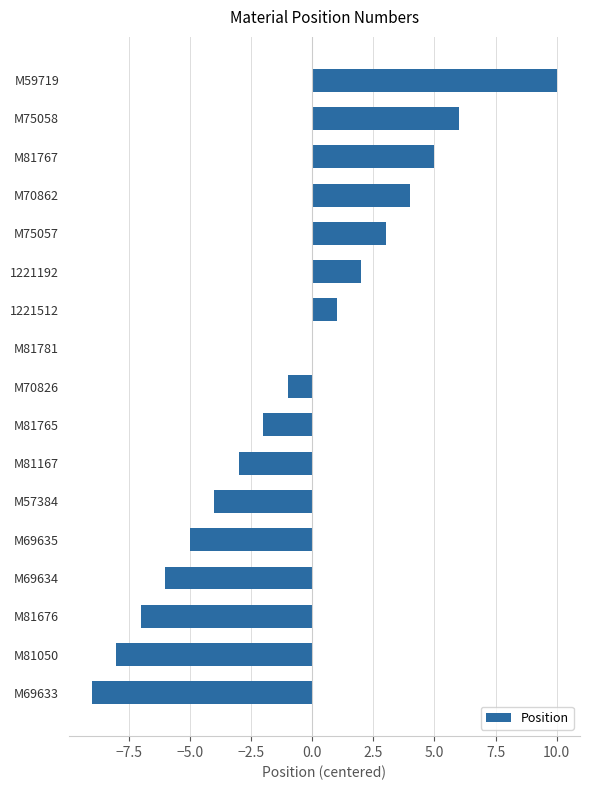

Where is the data nearest to the value 0?

M81781